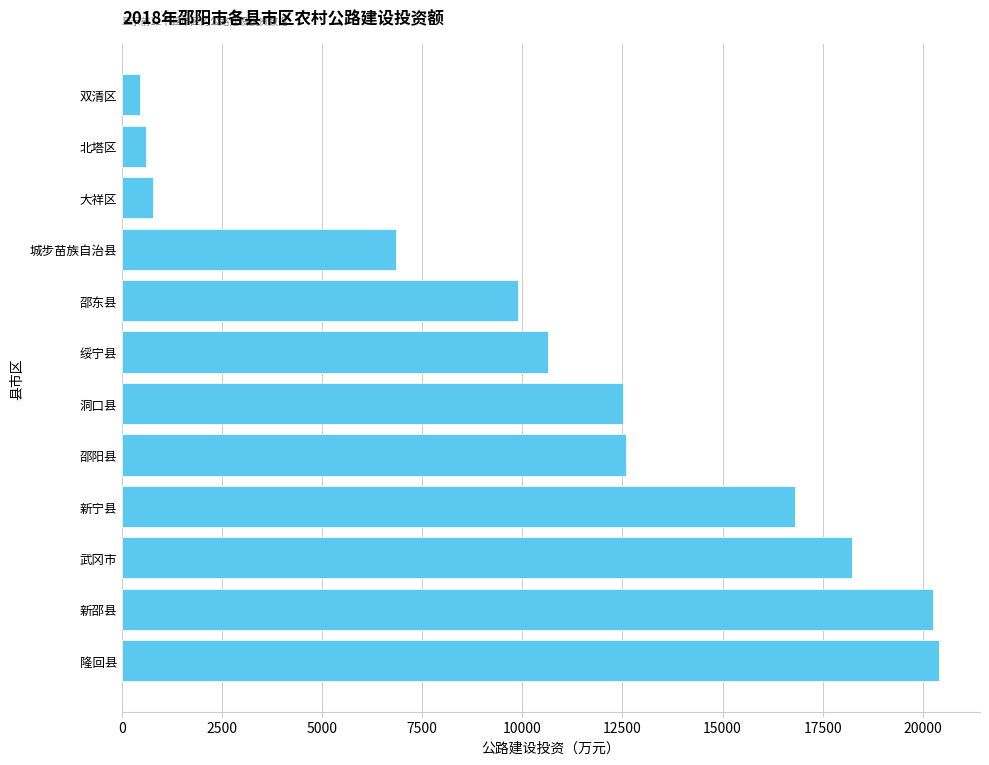

What is the maximum value shown in the chart?

20409.2